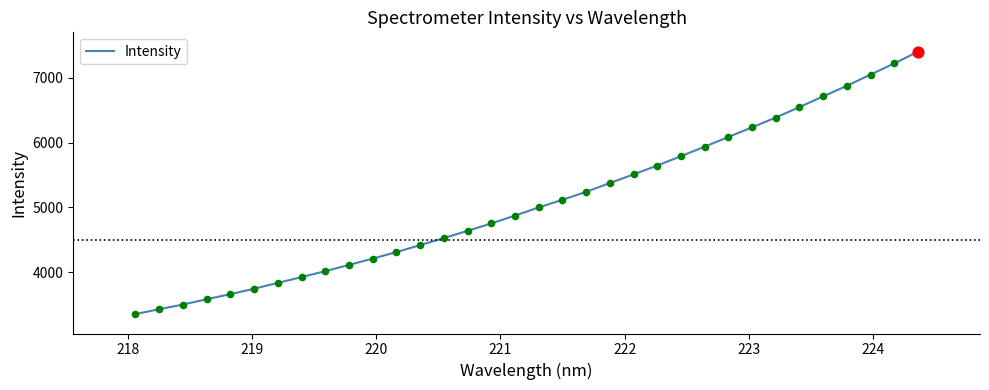

What is the difference between the maximum and minimum values?

4055.8